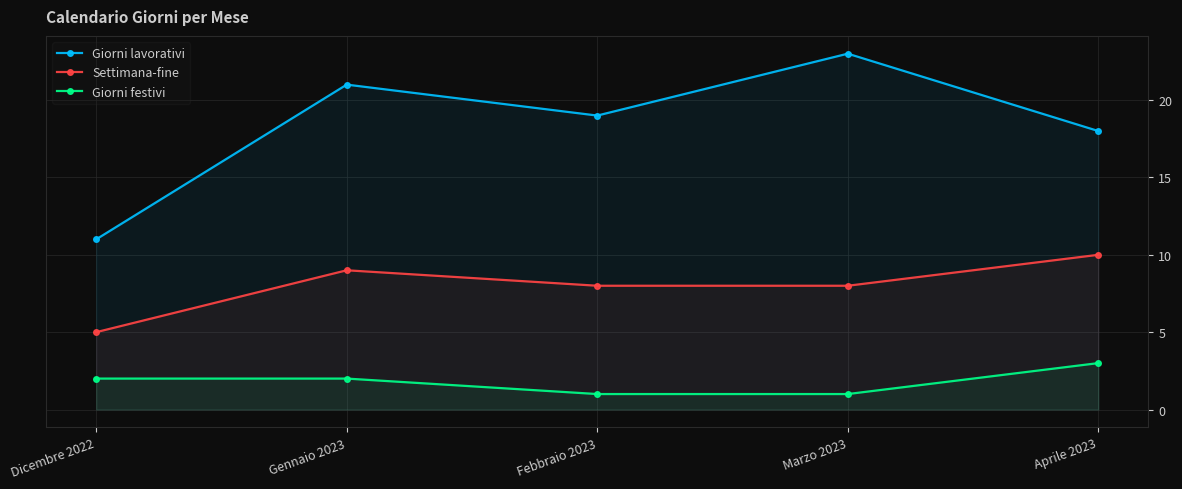

At Febbraio 2023, list the series in order from largest to smallest.

Giorni lavorativi, Settimana-fine, Giorni festivi